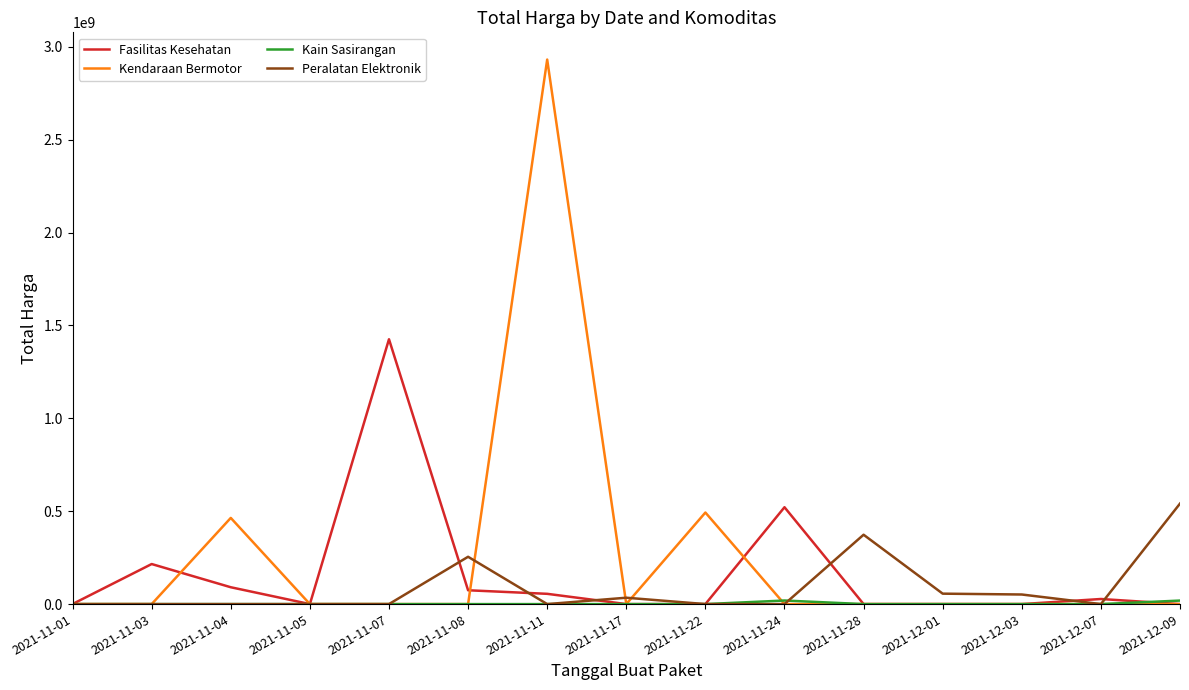

Which series has the largest total across all categories?

Kendaraan Bermotor